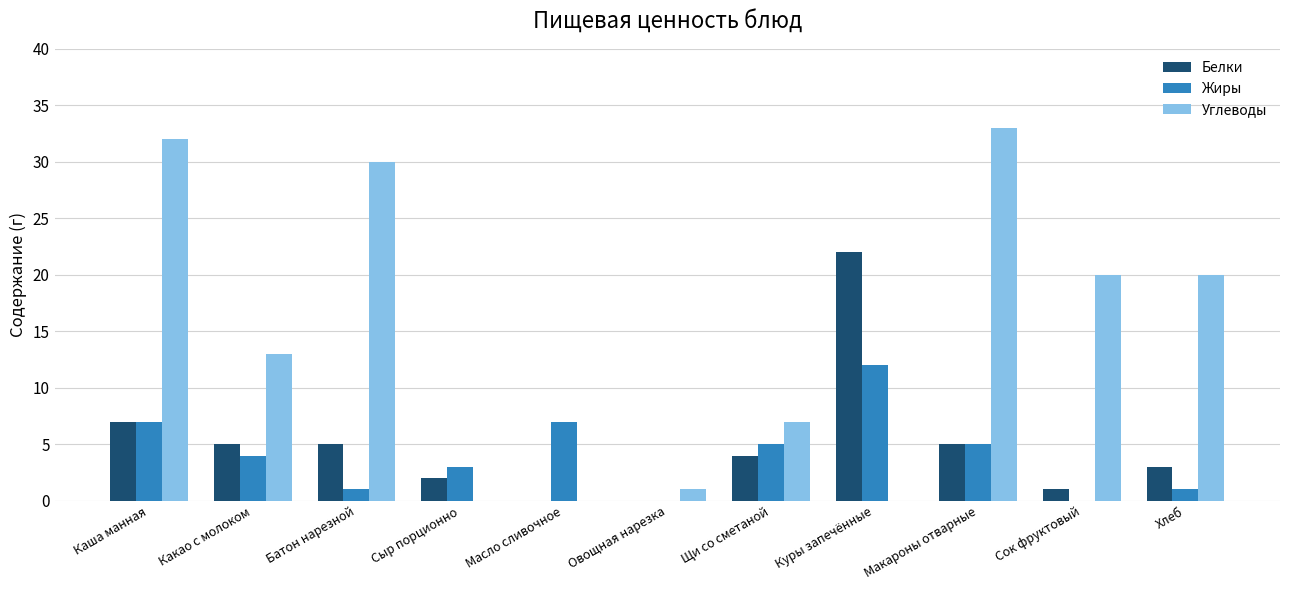

What is the sum of all Белки values?

54